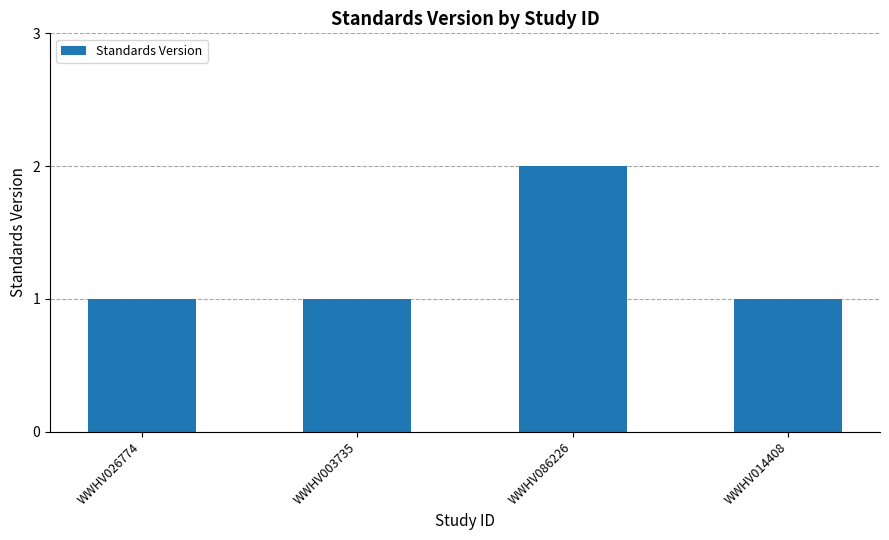

Does the chart contain stacked bars?

No